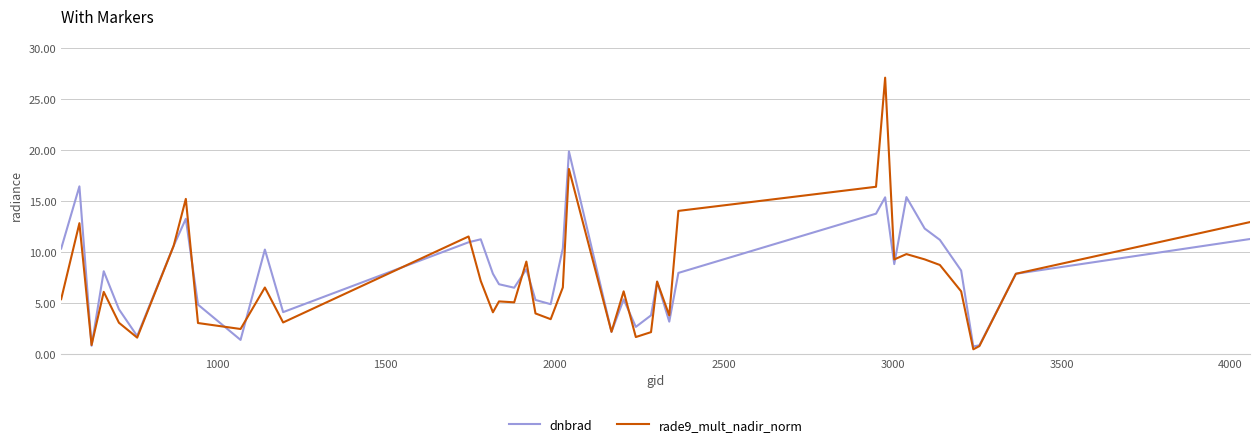

Which series has the widest spread of values?

rade9_mult_nadir_norm